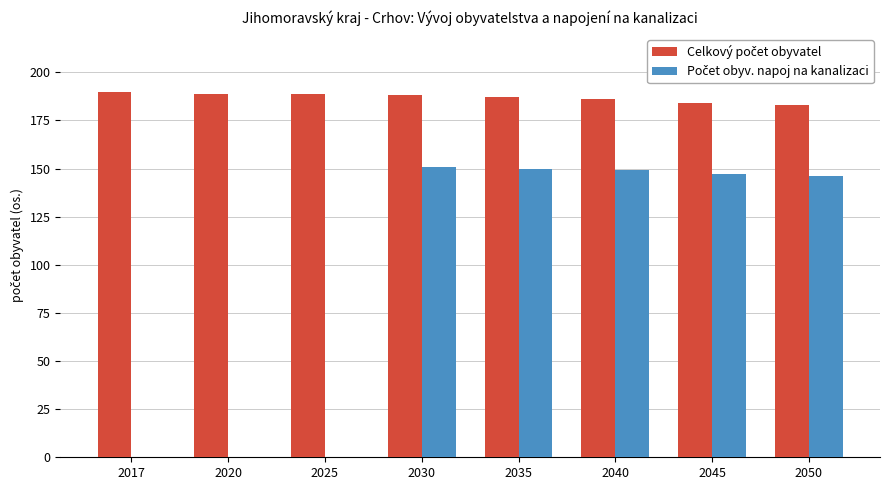

What is the total value across all series at 2017?

190